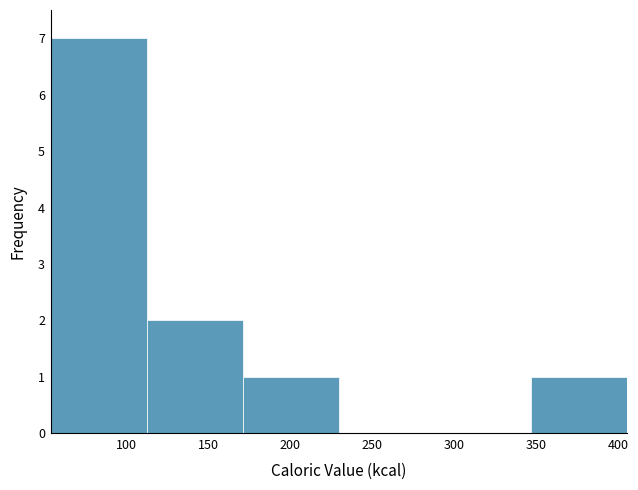

What is the height of the bar covering 112.5 to 171.0 on the x-axis? Neither the bar edges nor the heights are printed on the chart, so give them approximately, as read against the axes.

2